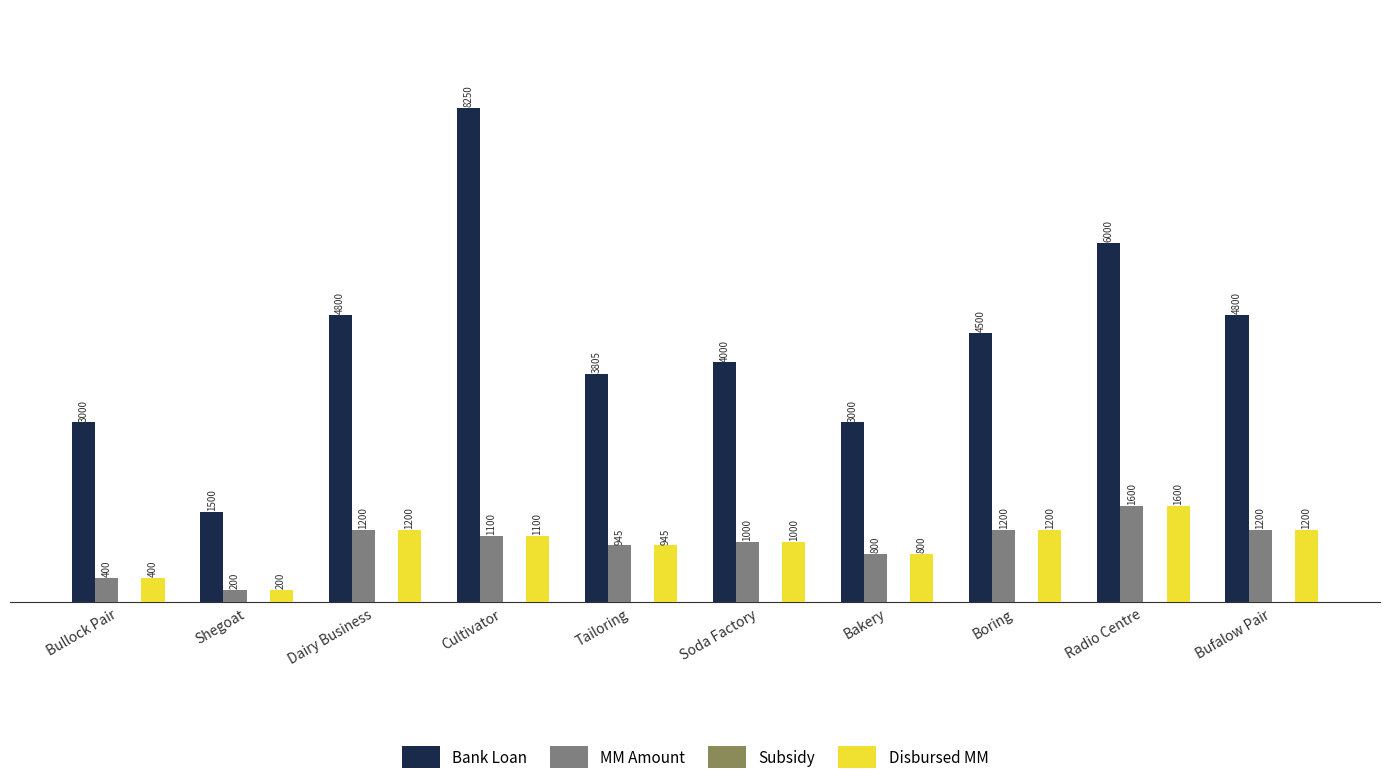

What is the approximate value of MM Amount at Shegoat, to the nearest 100?

200